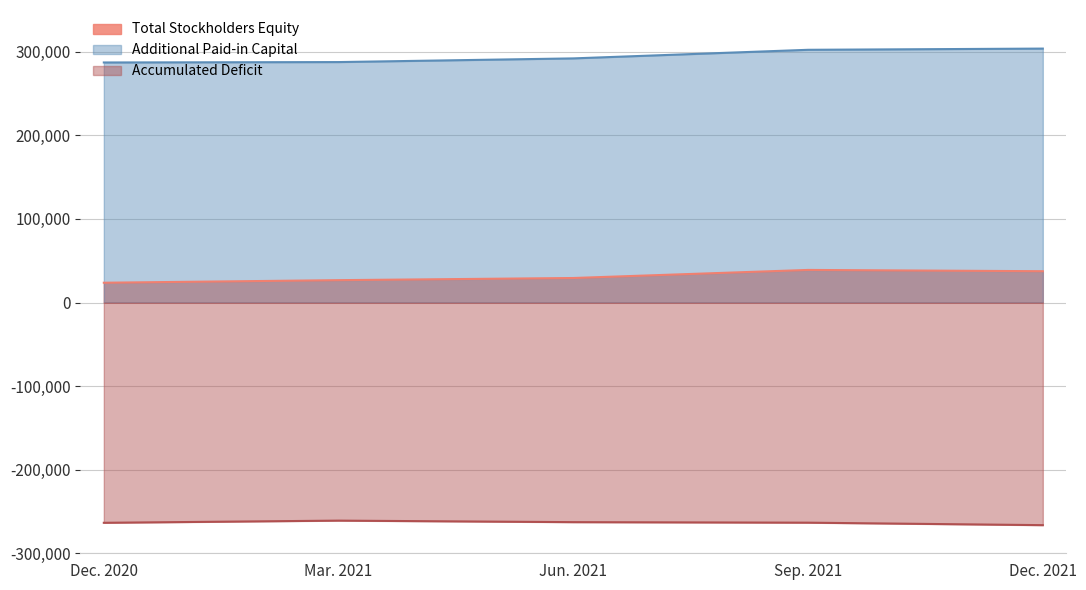

What is the difference between the highest and lowest values at Dec. 2021?

570180